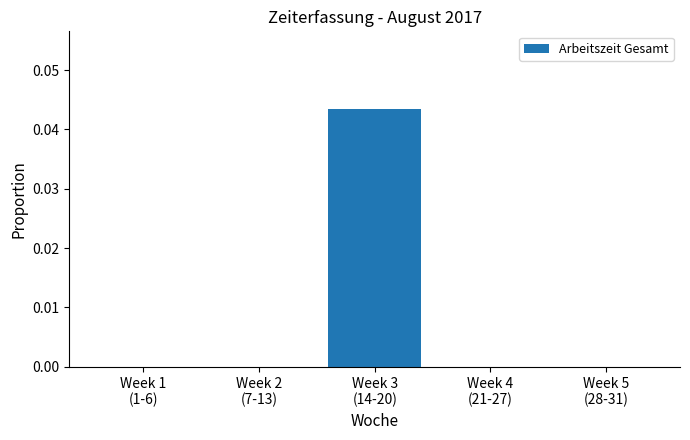

How many categories are shown in the chart?

5